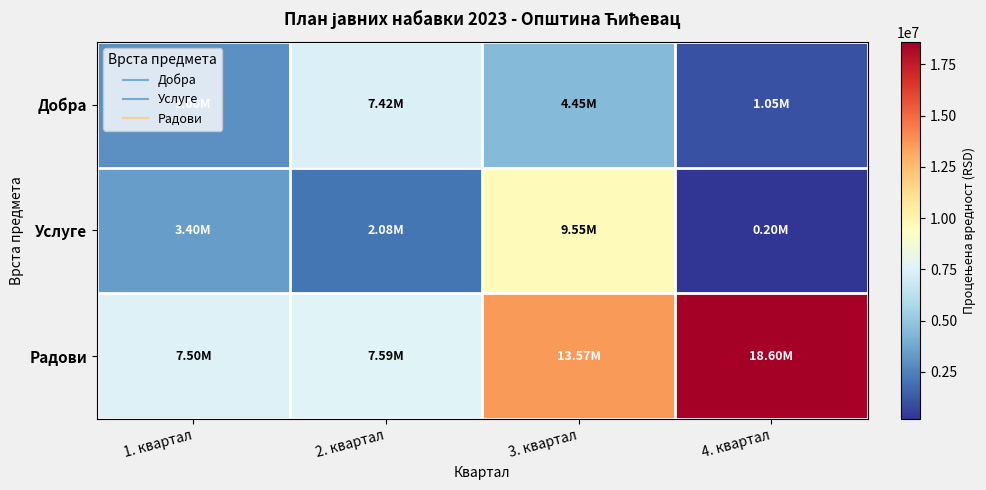

What is the spread (max minus min) of values at 1. квартал?

4500000.0